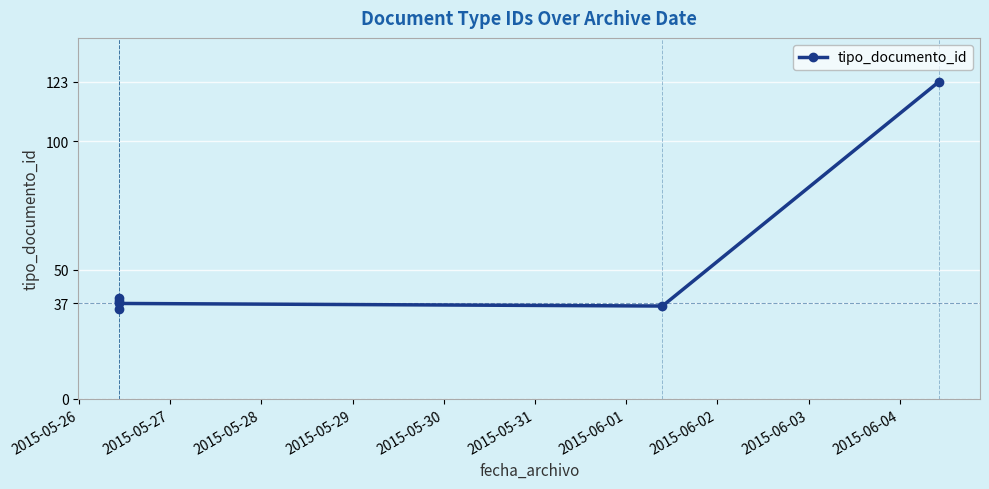

What is the value of the 1st point from the left?

35